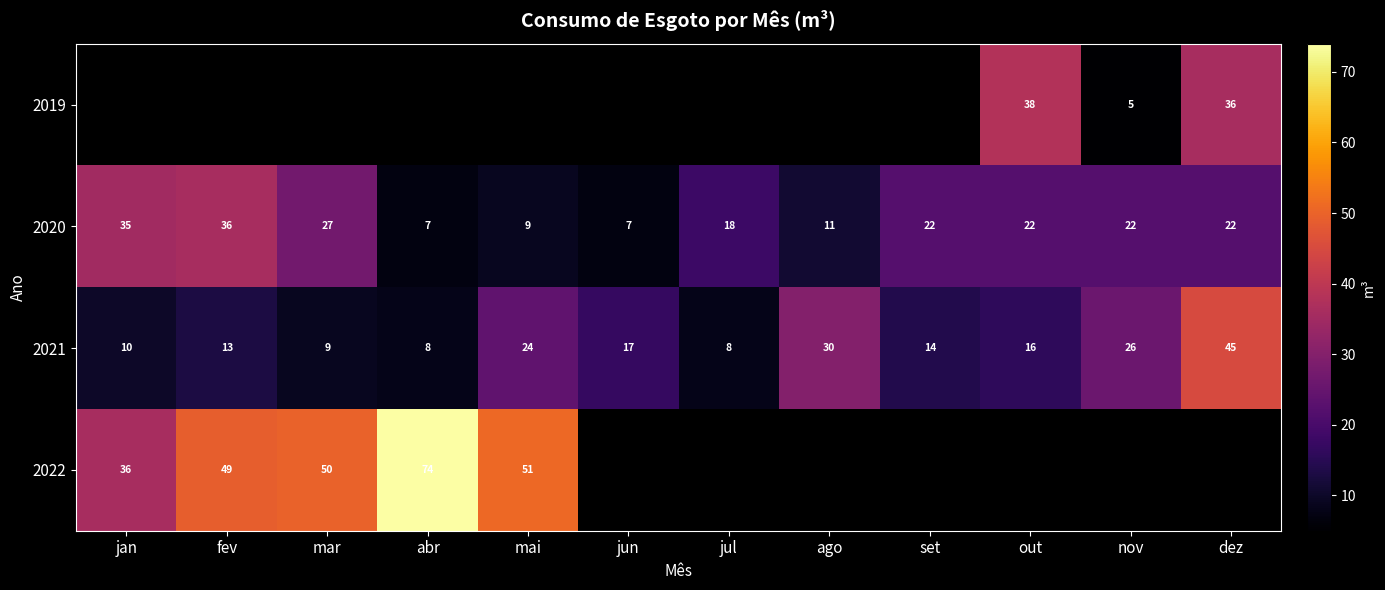

At which label does 2020 reach its peak?

fev